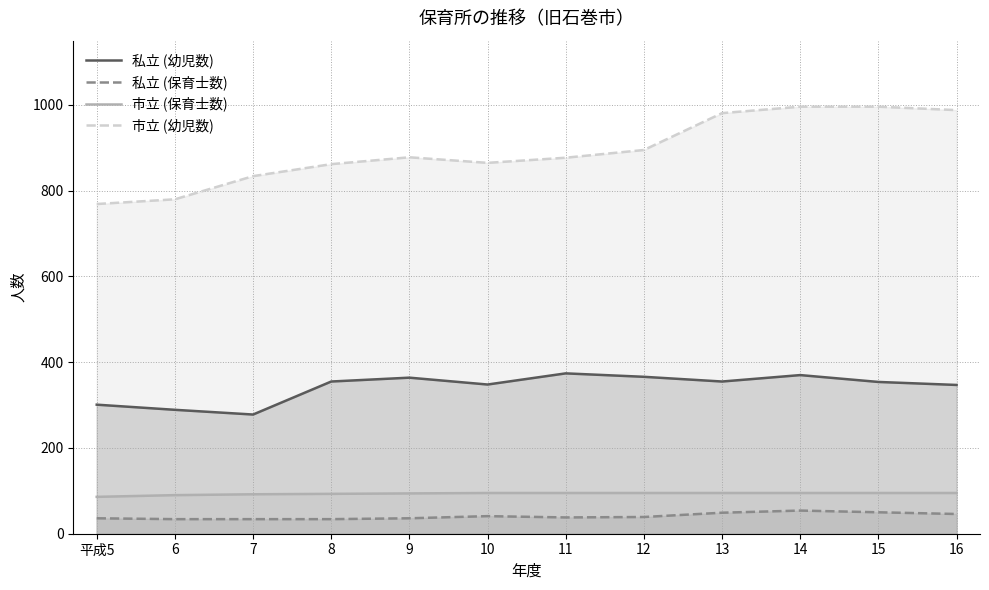

What is the difference between the second highest and second lowest values in the 私立 (幼児数) series?

81